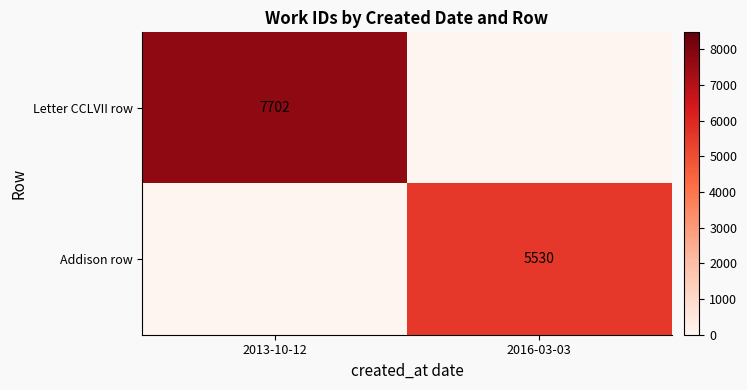

The Letter CCLVII row series shows 2424 at 2013-10-12. True or false?

False